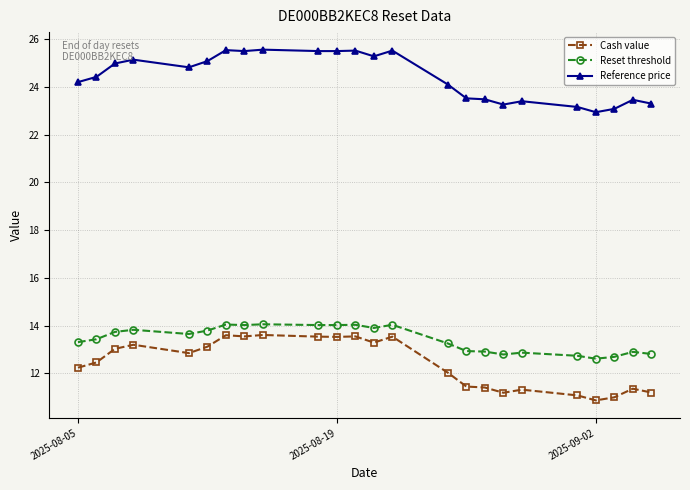

True or false: Cash value has more than 2 interior local peaks.

True